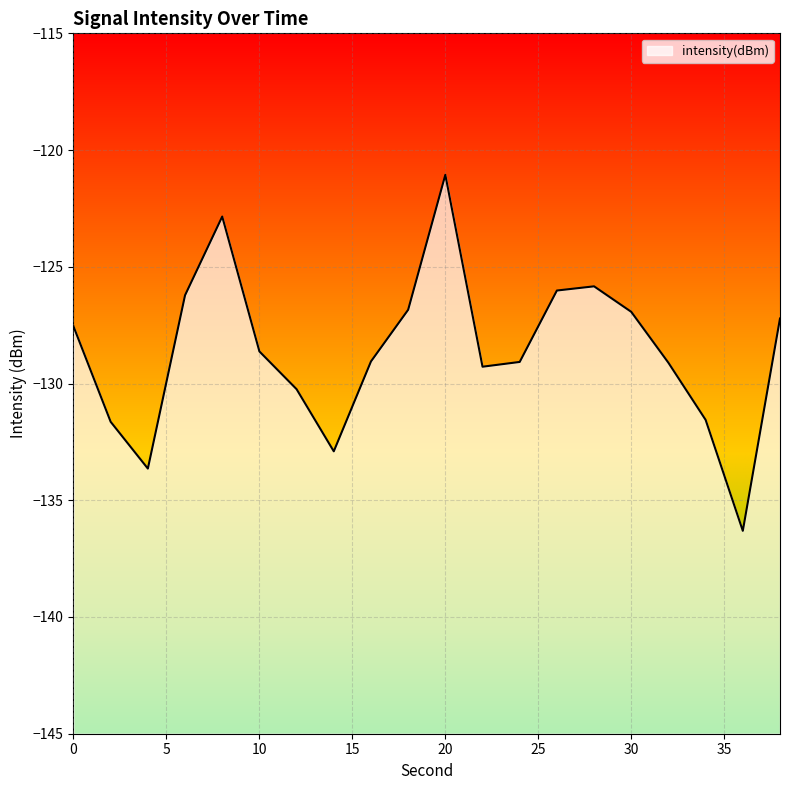

Reading left to right, list all the values displayed in this chart.

-127.6	-131.6	-133.6	-126.2	-122.8	-128.6	-130.2	-132.9	-129.1	-126.8	-121.1	-129.3	-129.1	-126.0	-125.8	-126.9	-129.1	-131.6	-136.3	-127.2